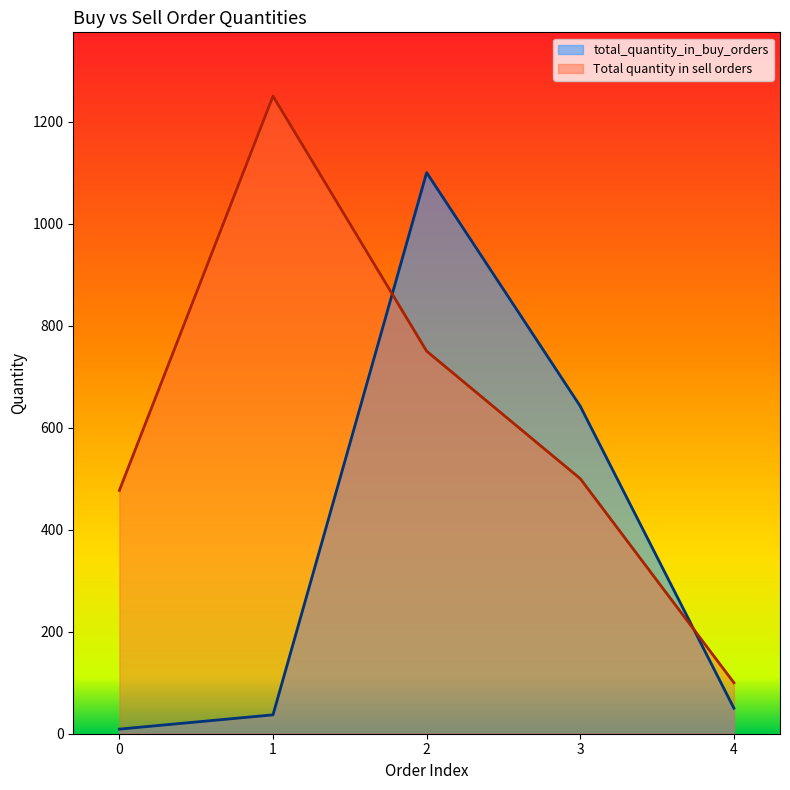

Which series changed the most between 0 and 1?

Total quantity in sell orders